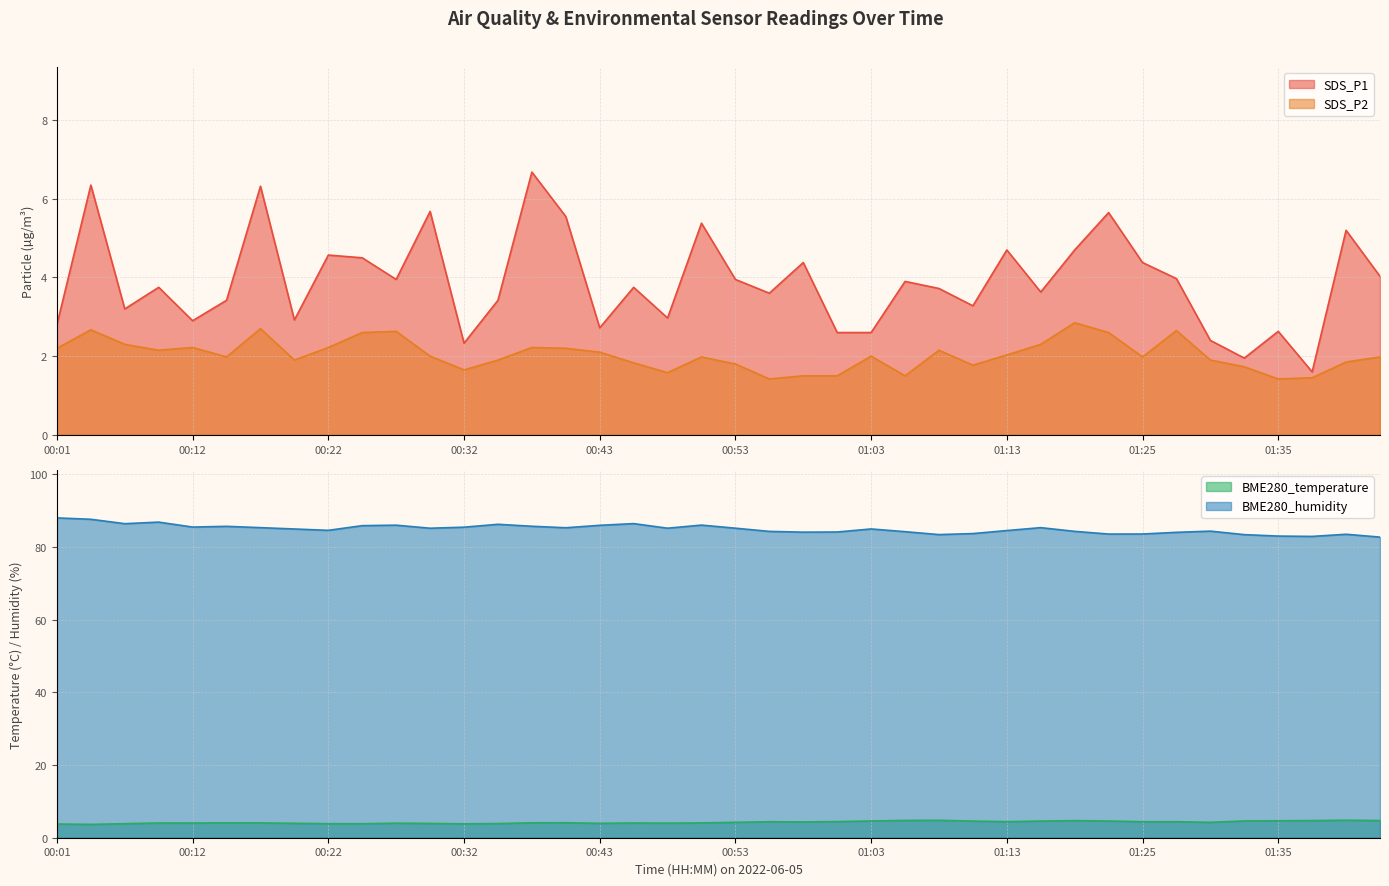

What is the value of the BME280_humidity point at the 35th from the left?

84.3